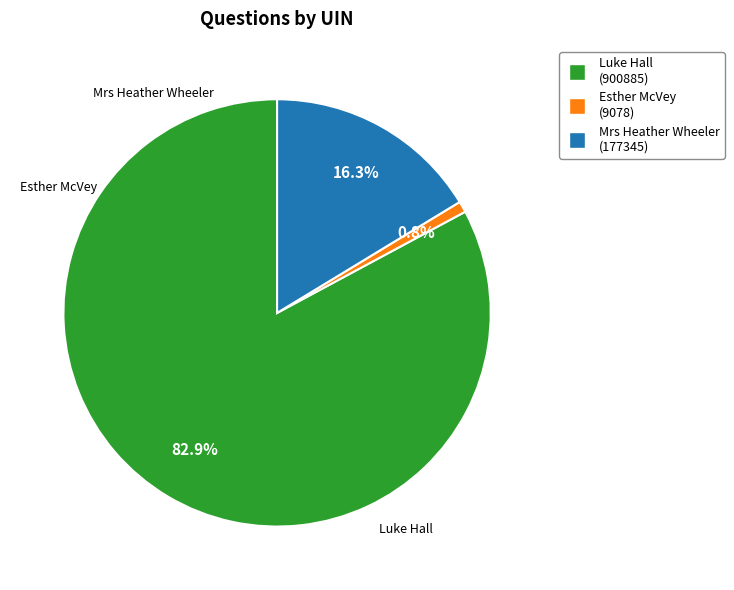

Does any single category account for the majority?

Yes